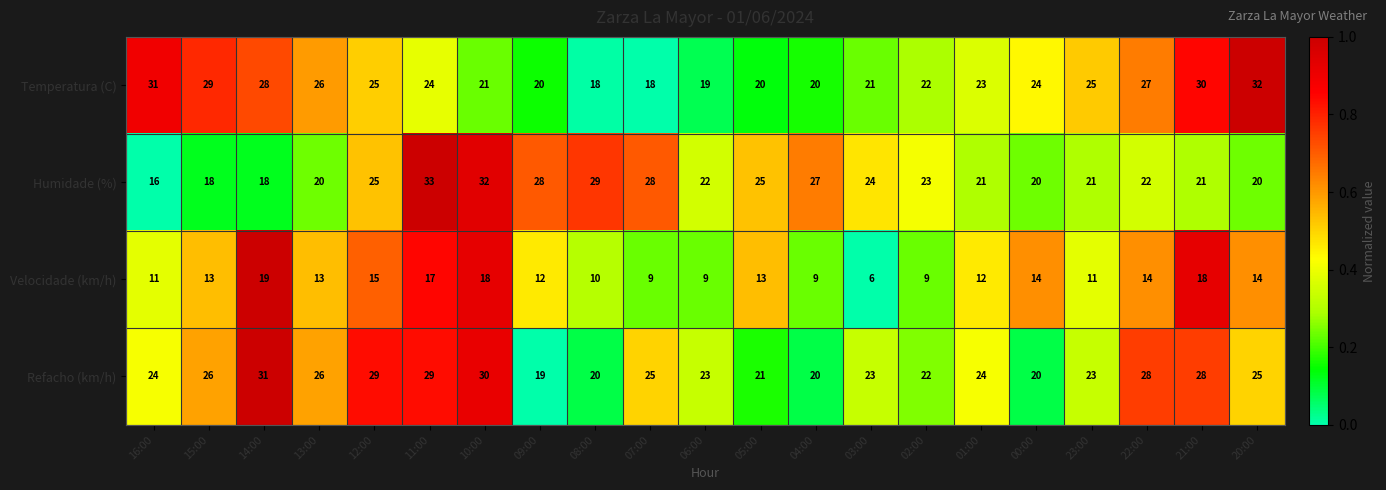

Which series has the widest spread of values?

Humidade (%)